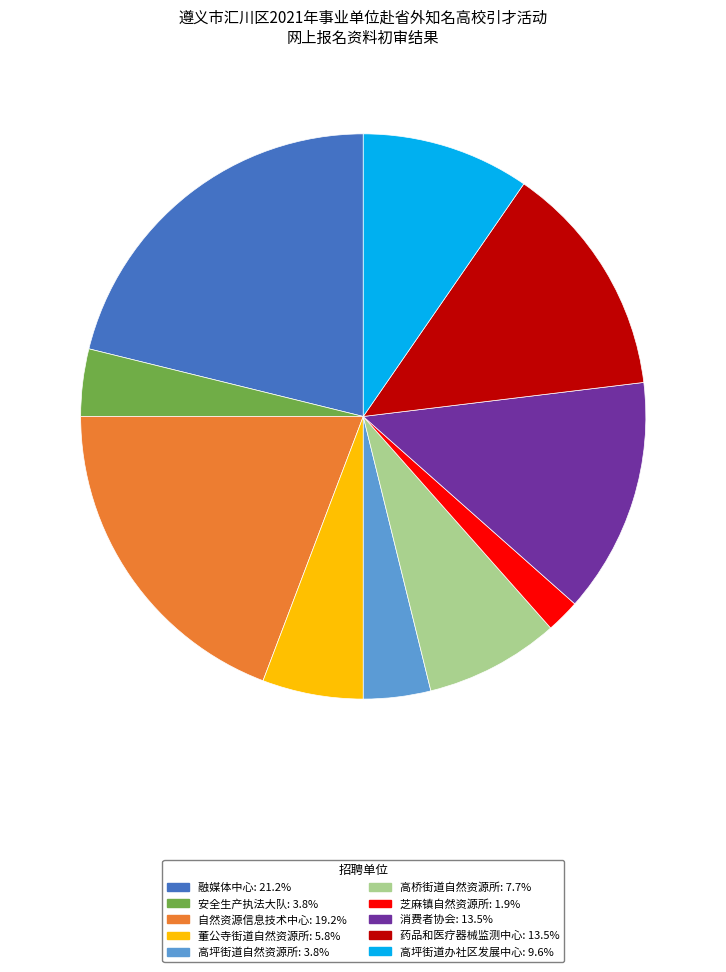

Is there any slice that represents more than half of the pie?

No